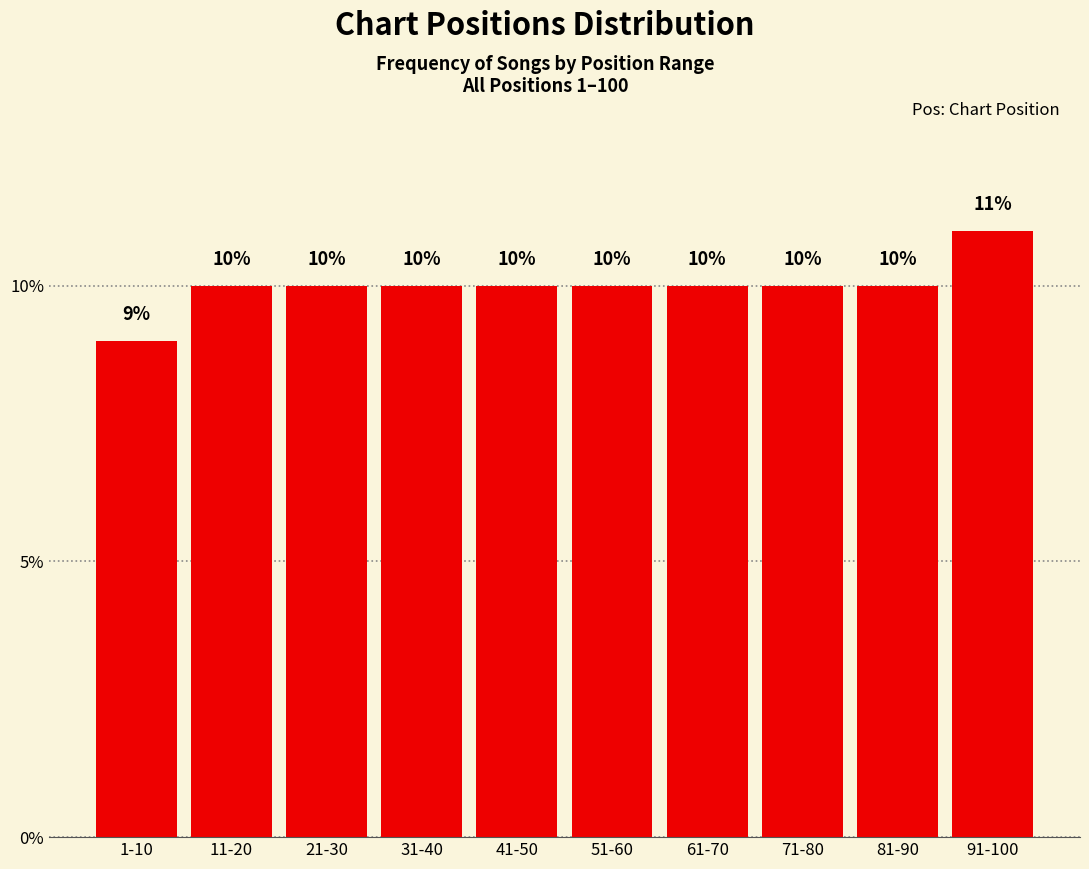

Reading left to right, transcribe all the data shown in this chart.

1-10=9	11-20=10	21-30=10	31-40=10	41-50=10	51-60=10	61-70=10	71-80=10	81-90=10	91-100=11